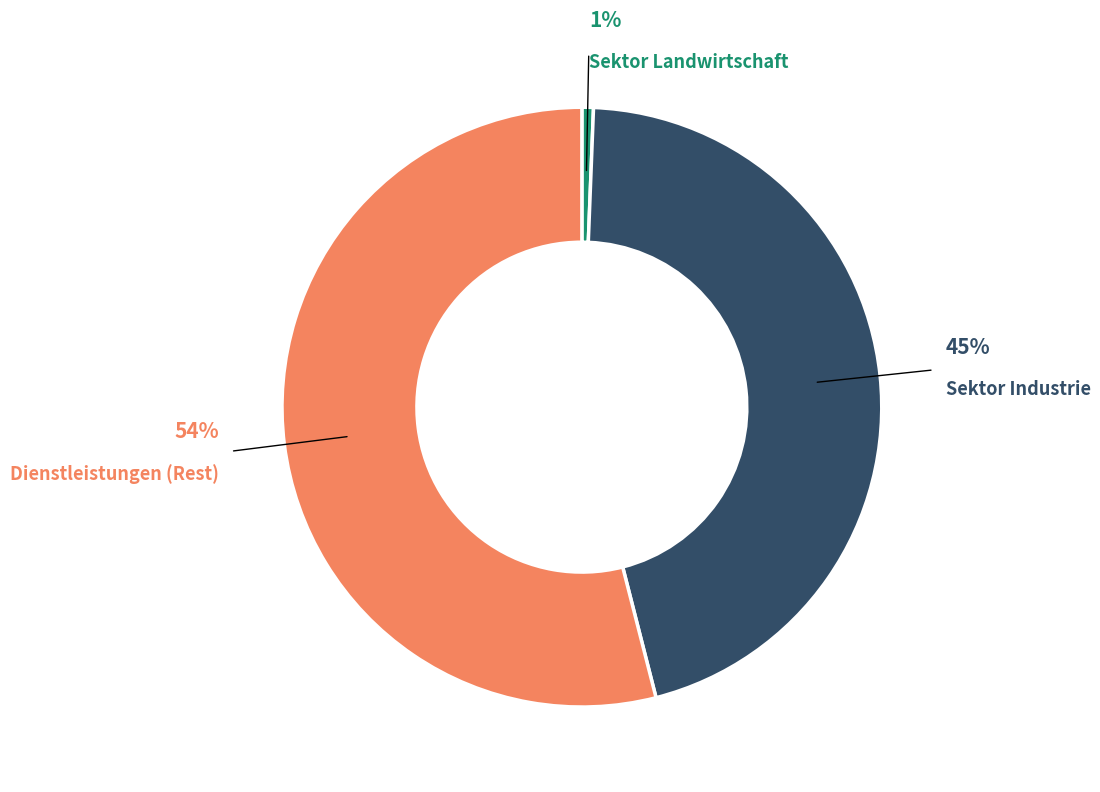

To the nearest percent, what portion does Sektor Landwirtschaft represent?

1%